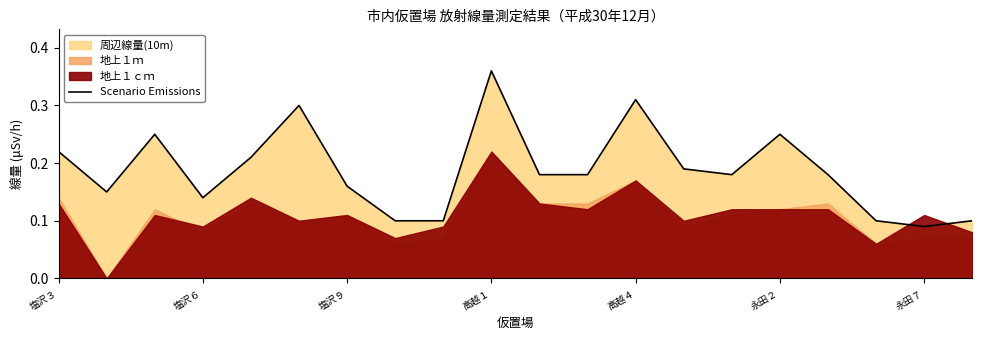

Is it true that Scenario Emissions equals 0.4 at 永田２?

False